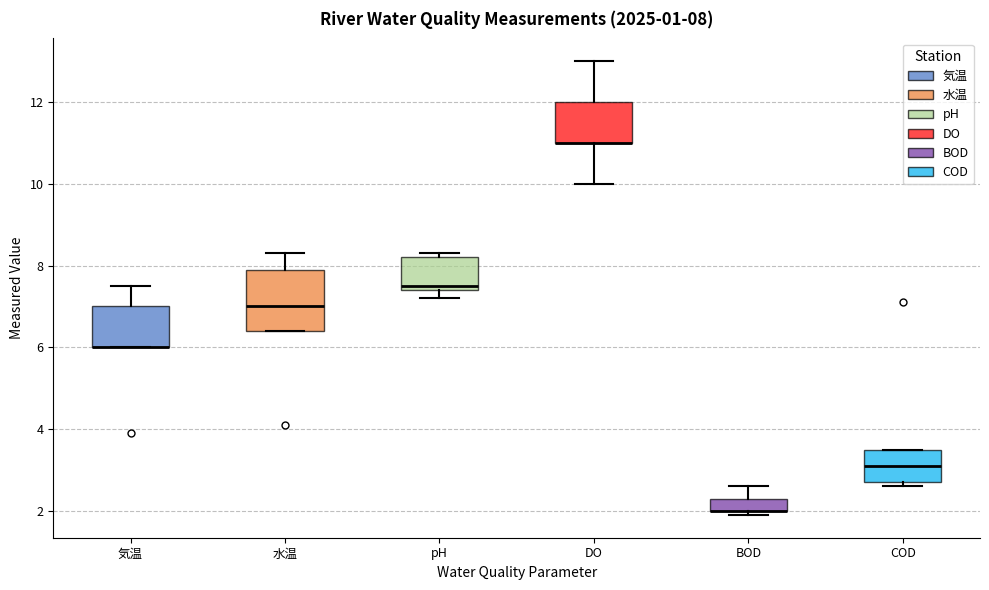

Which box is the tallest, from its lower edge to its upper edge?

水温